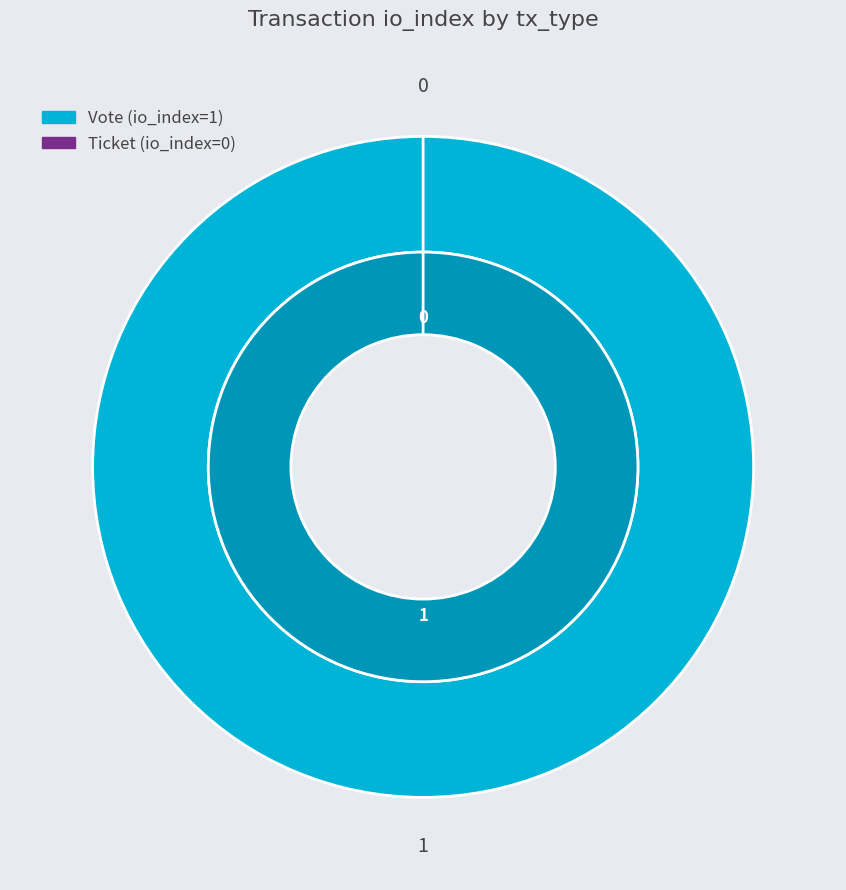

To the nearest percent, what is the average slice percentage?

50%